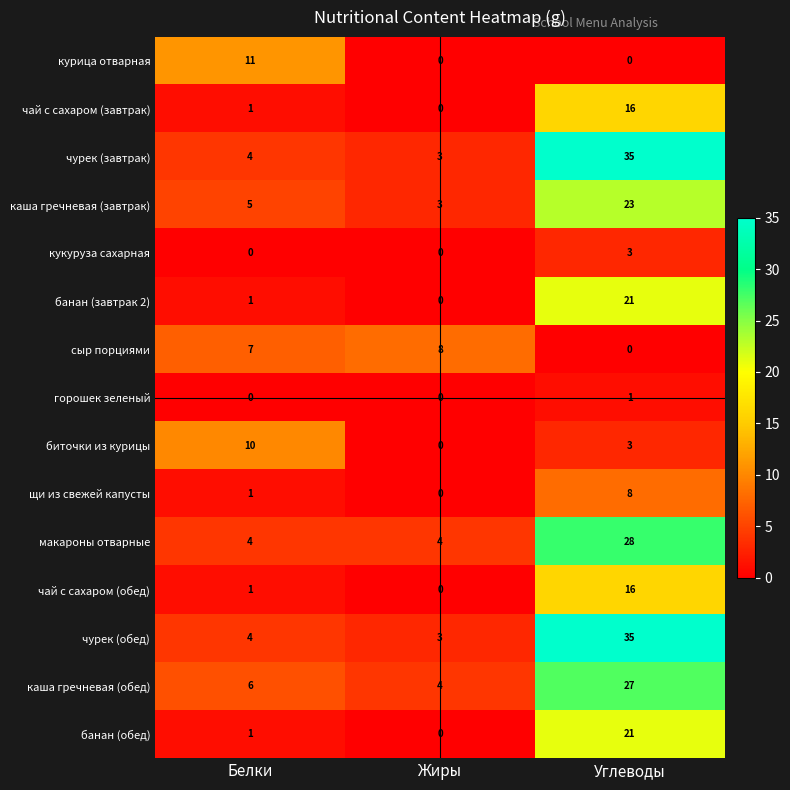

Rank the categories by чурек (завтрак) value from highest to lowest.

Углеводы, Белки, Жиры